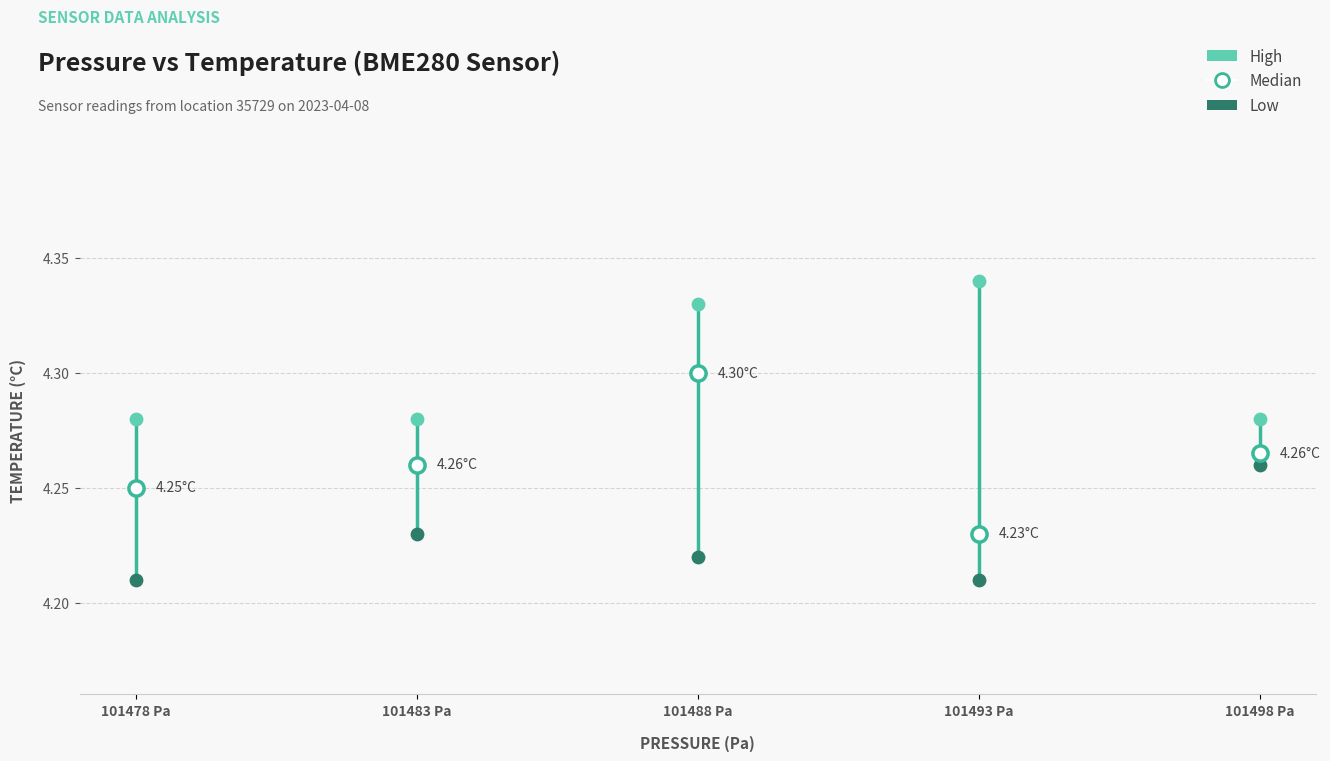

Which series reaches the minimum Y coordinate?

Low